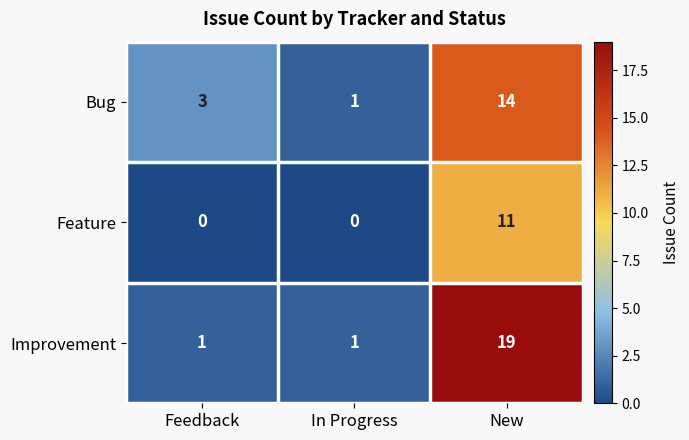

Which series has the largest range (max minus min)?

Improvement